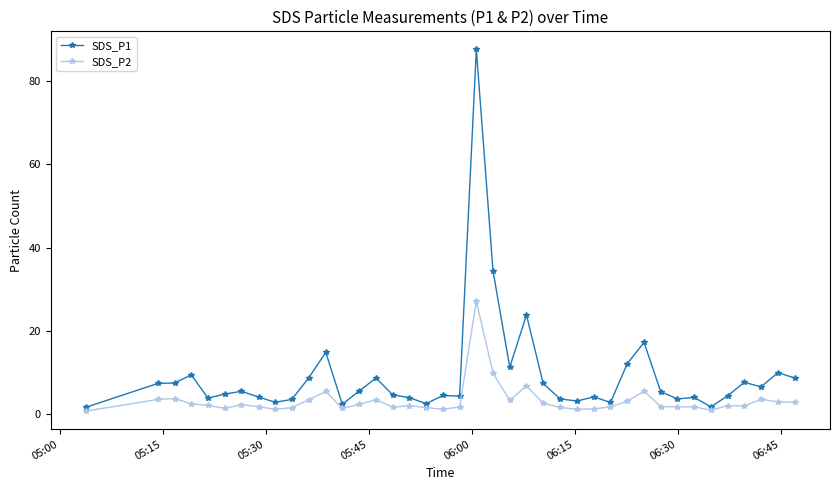

True or false: SDS_P2 and SDS_P1 intersect in this chart.

False